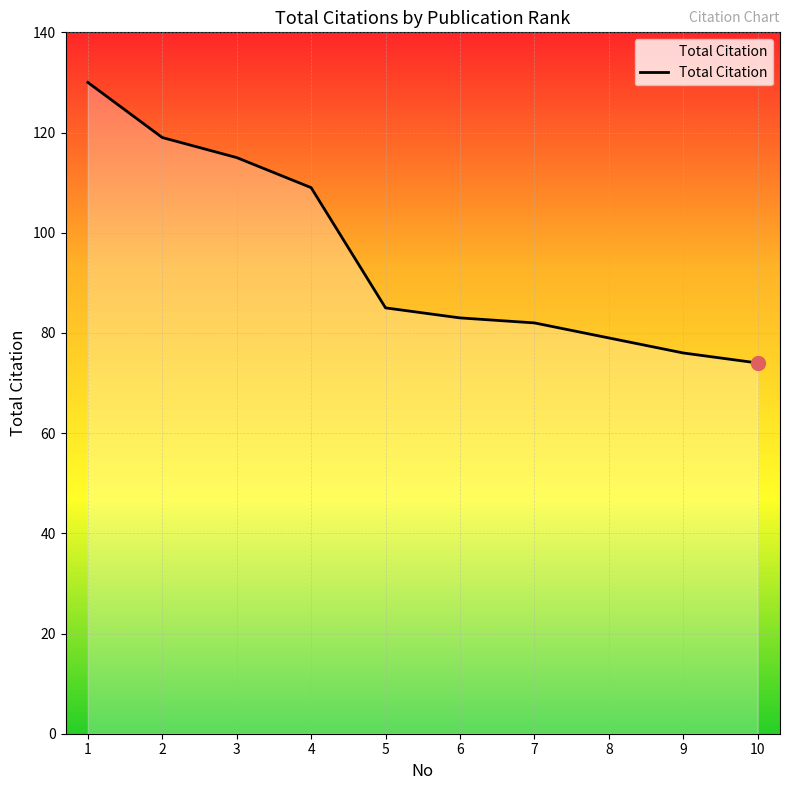

What is the difference between the values at 2 and 8?

40